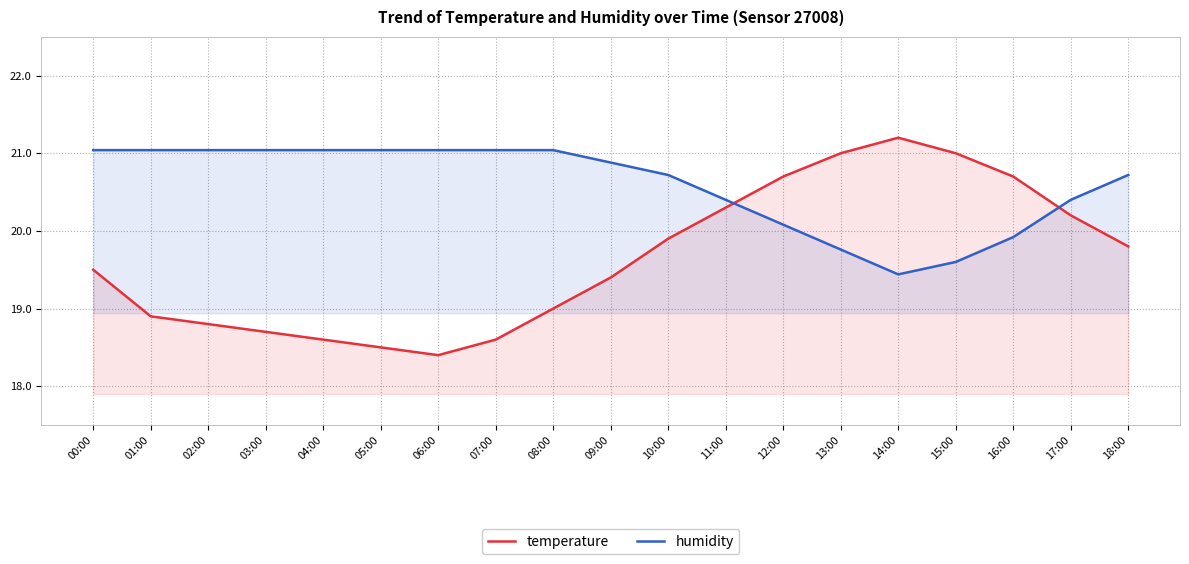

At which category does temperature reach its first local valley?

06:00